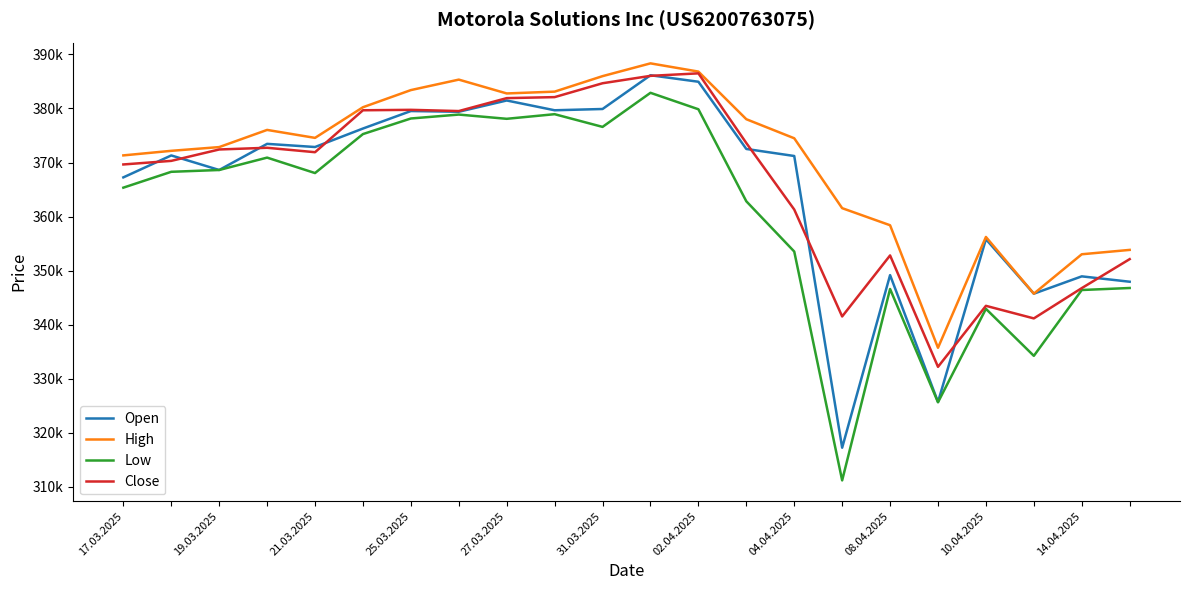

Is this an area chart (filled region under the line)?

No